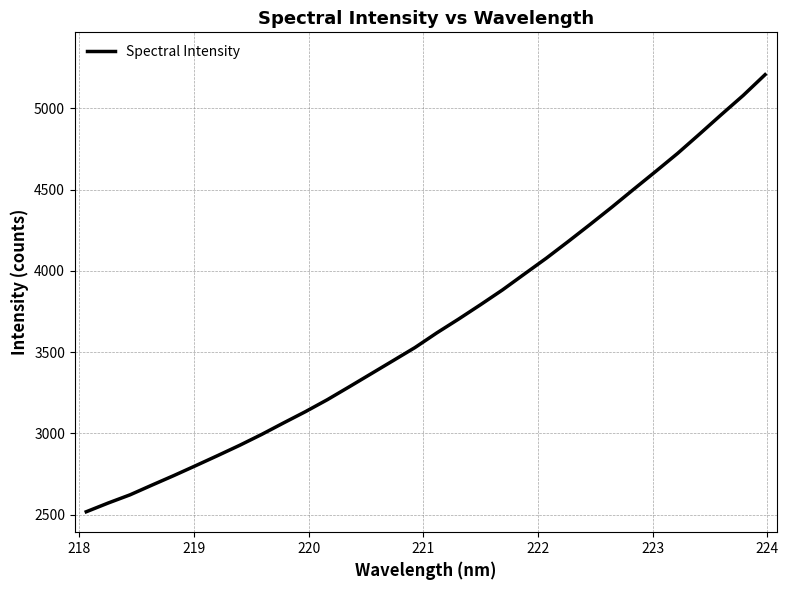

What is the difference between the maximum and minimum values?

2690.9